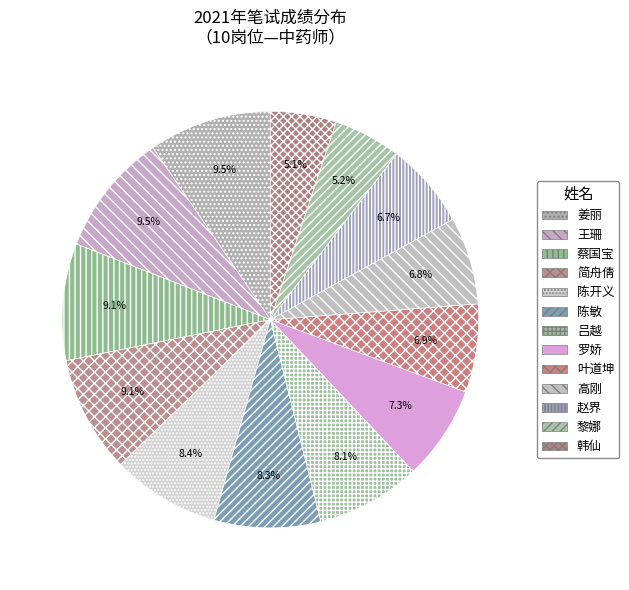

Count the number of slices in the pie.

13